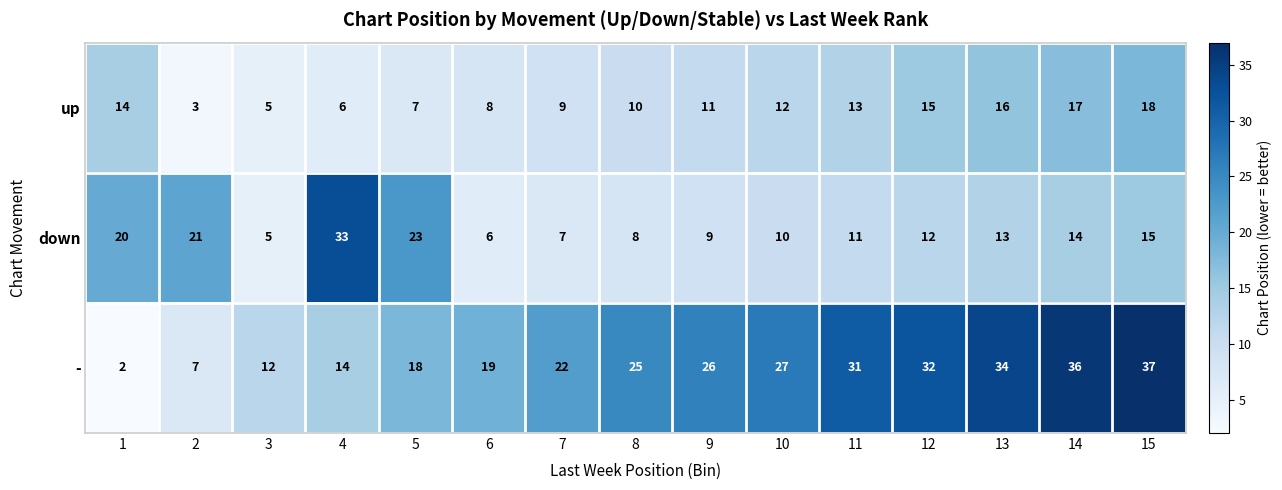

Is the value of down at 4 greater than the value of - at 8?

Yes